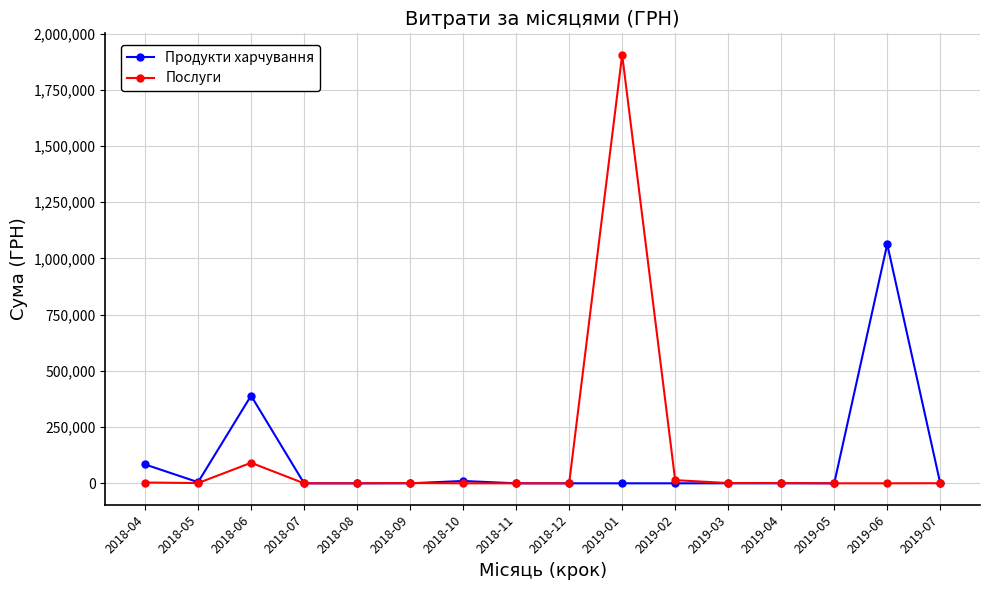

The value of Послуги at 2019-01 is 1905806.8. True or false?

True